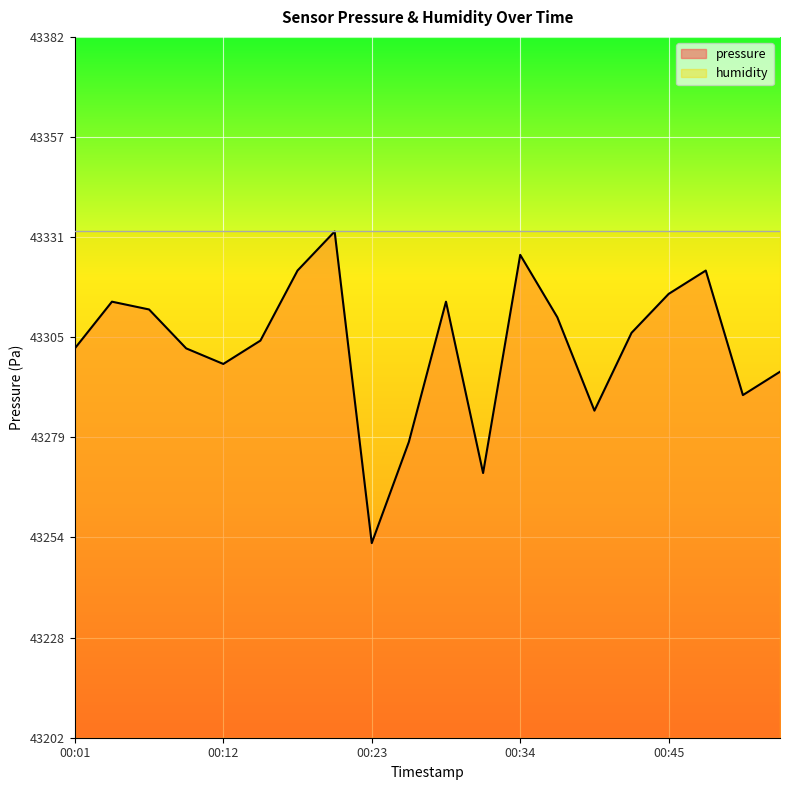

What is the difference between the maximum and second lowest values?

62.1